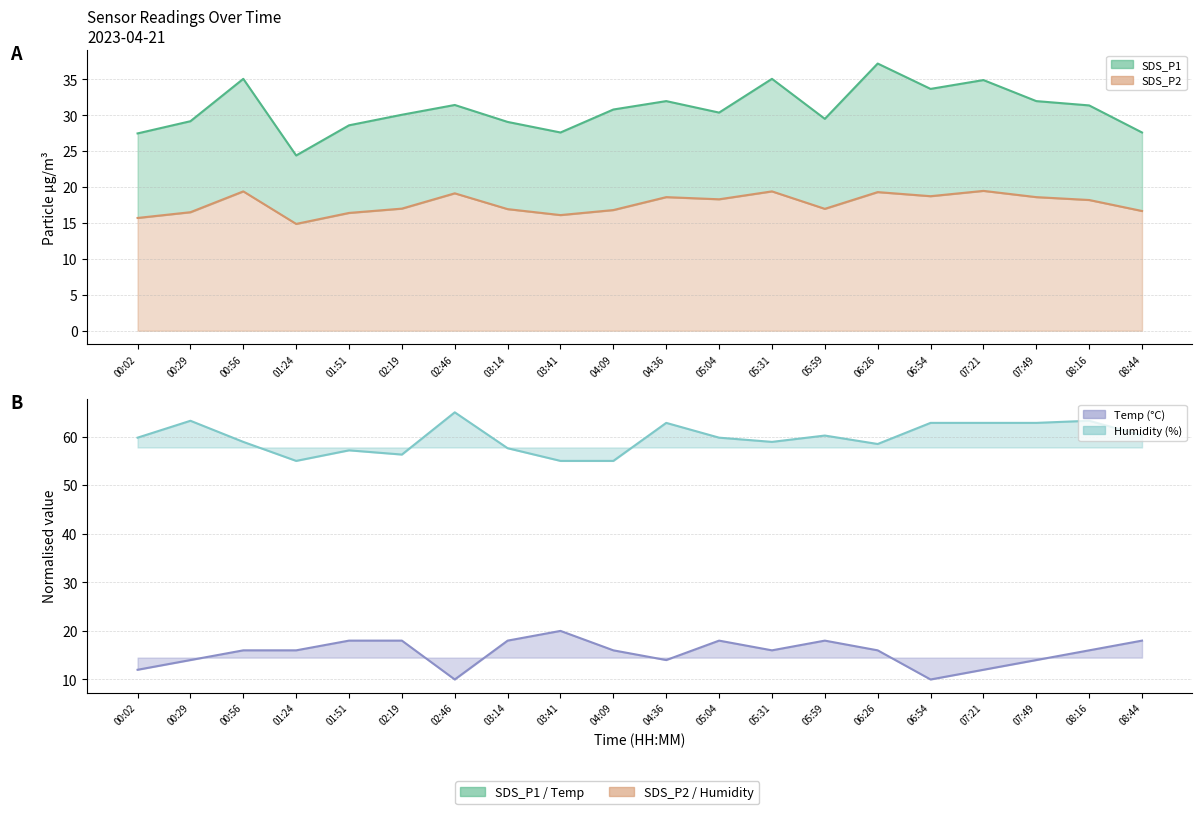

Rank the series by their maximum value, from highest to lowest.

Humidity, SDS_P1, Temp, SDS_P2